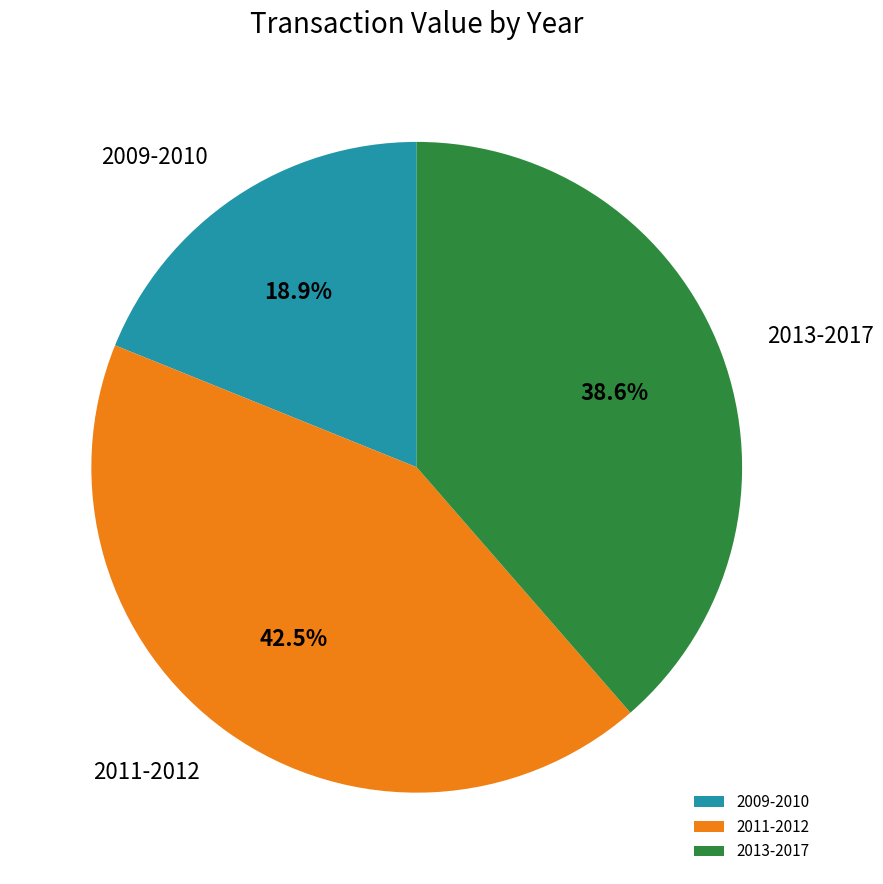

Is there any slice that represents more than half of the pie?

No